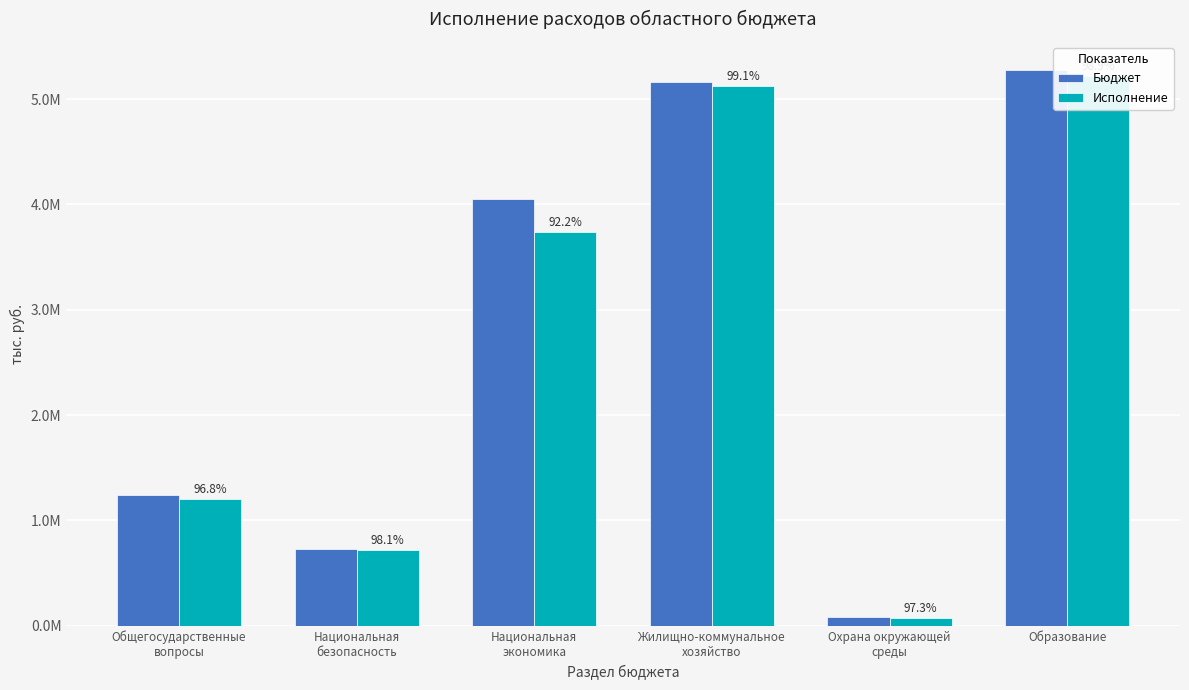

What is the approximate value of Бюджет at Жилищно-коммунальное
хозяйство?

5166199.0